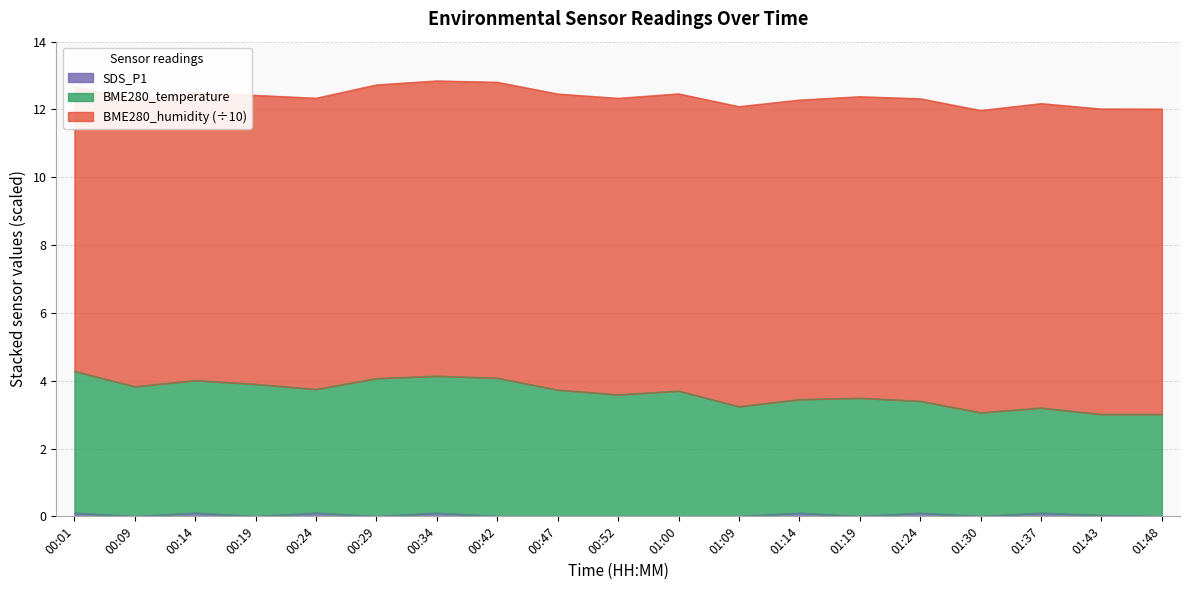

What is the difference between the maximum and minimum values in the BME280_temperature series?

1.3